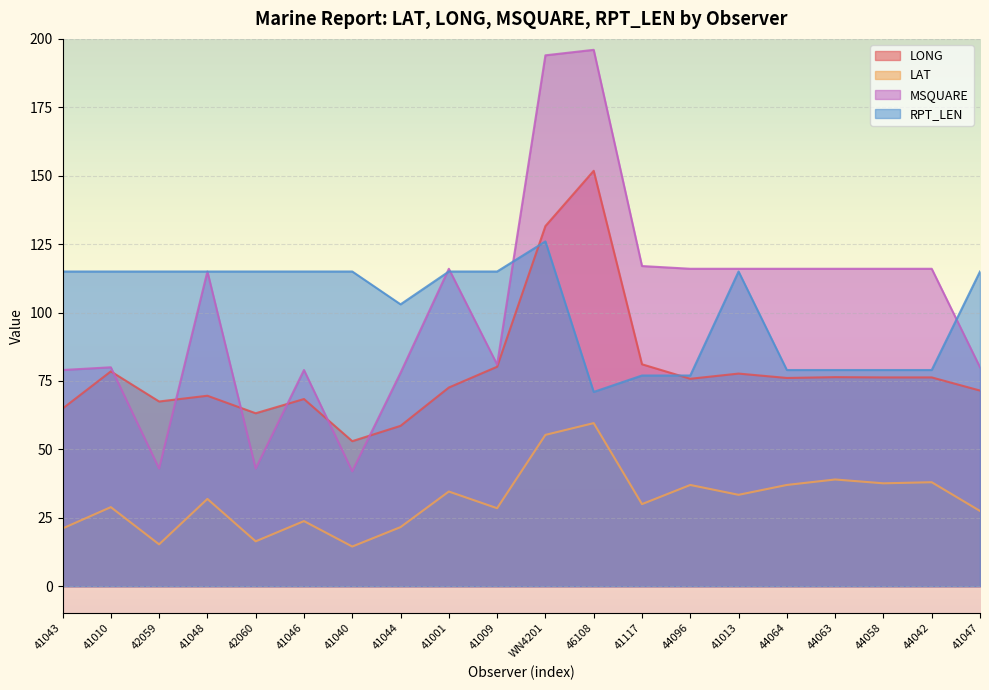

Is it true that LONG equals 99.4 at 46108?

False